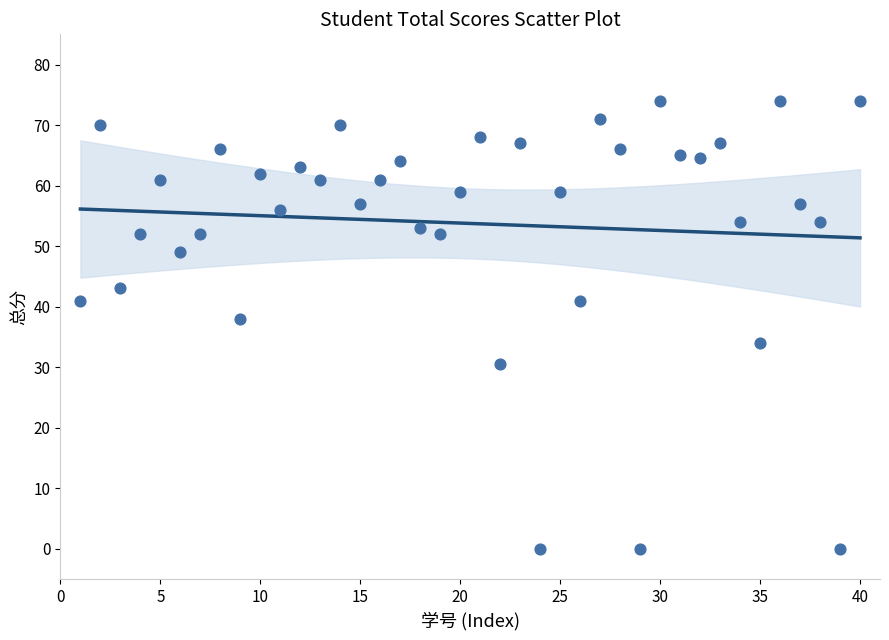

What Y value in the scatter plot is closest to 37?

38.0